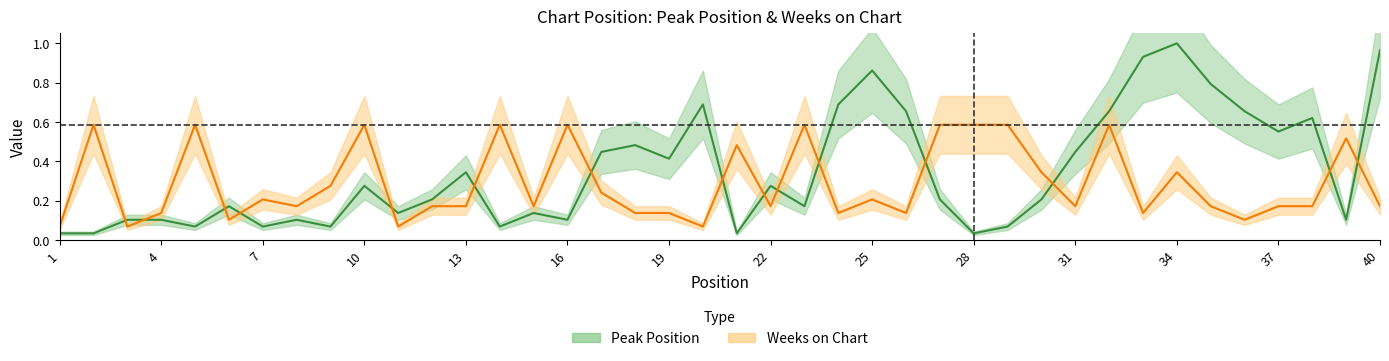

True or false: Weeks on Chart has more than 2 points higher than both neighbors.

True